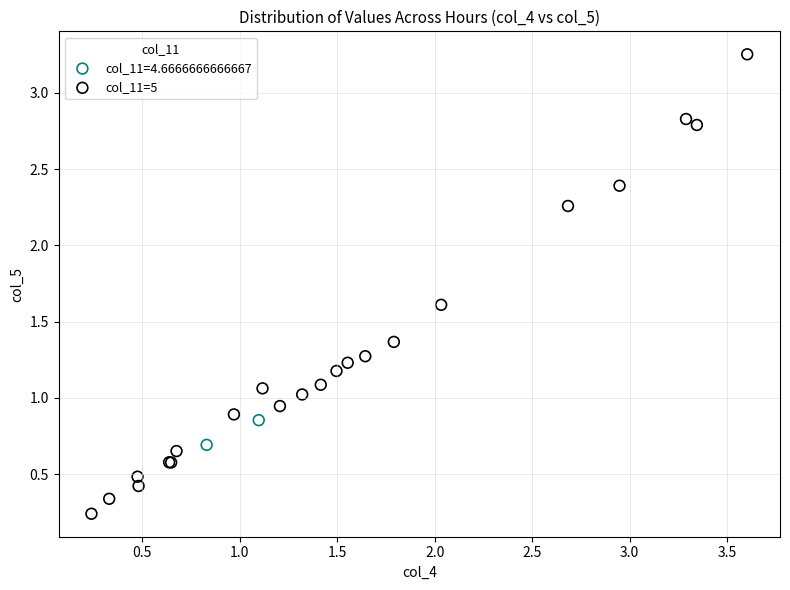

What are all the series names shown in the legend?

col_11=4.6666666666667, col_11=5